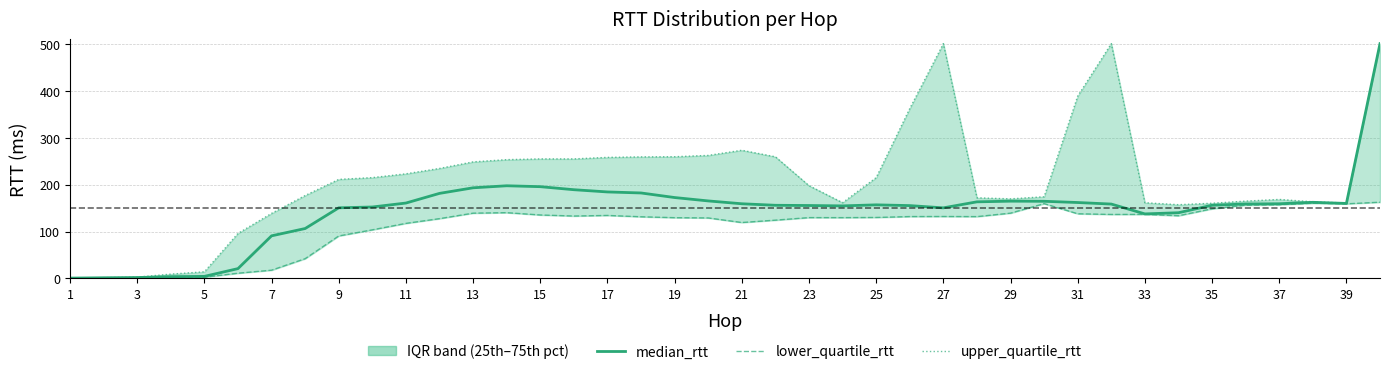

Is this an area chart (filled region under the line)?

No